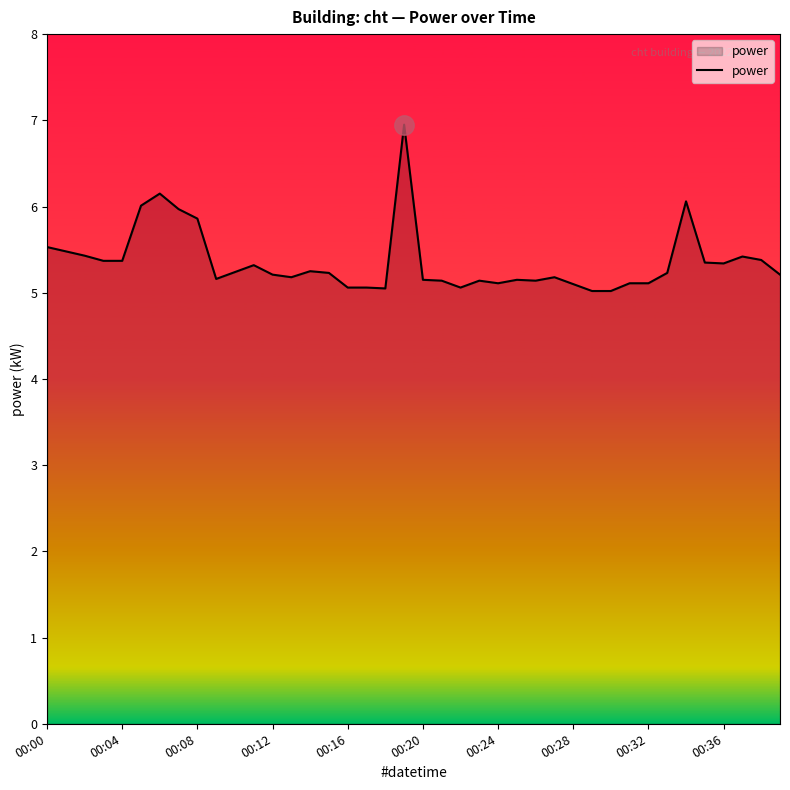

What is the difference between the maximum and minimum values?

1.9